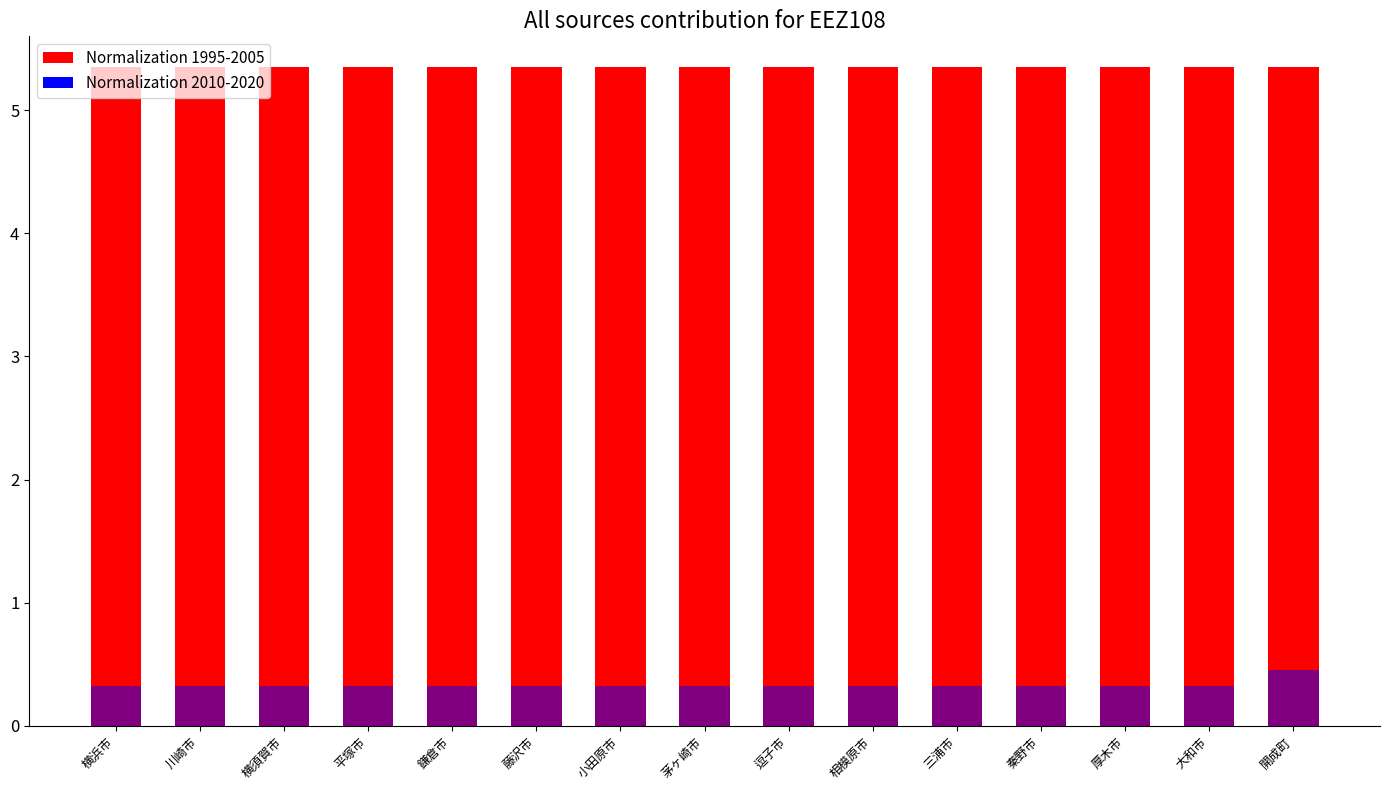

Which label corresponds to the largest value in the chart?

横浜市